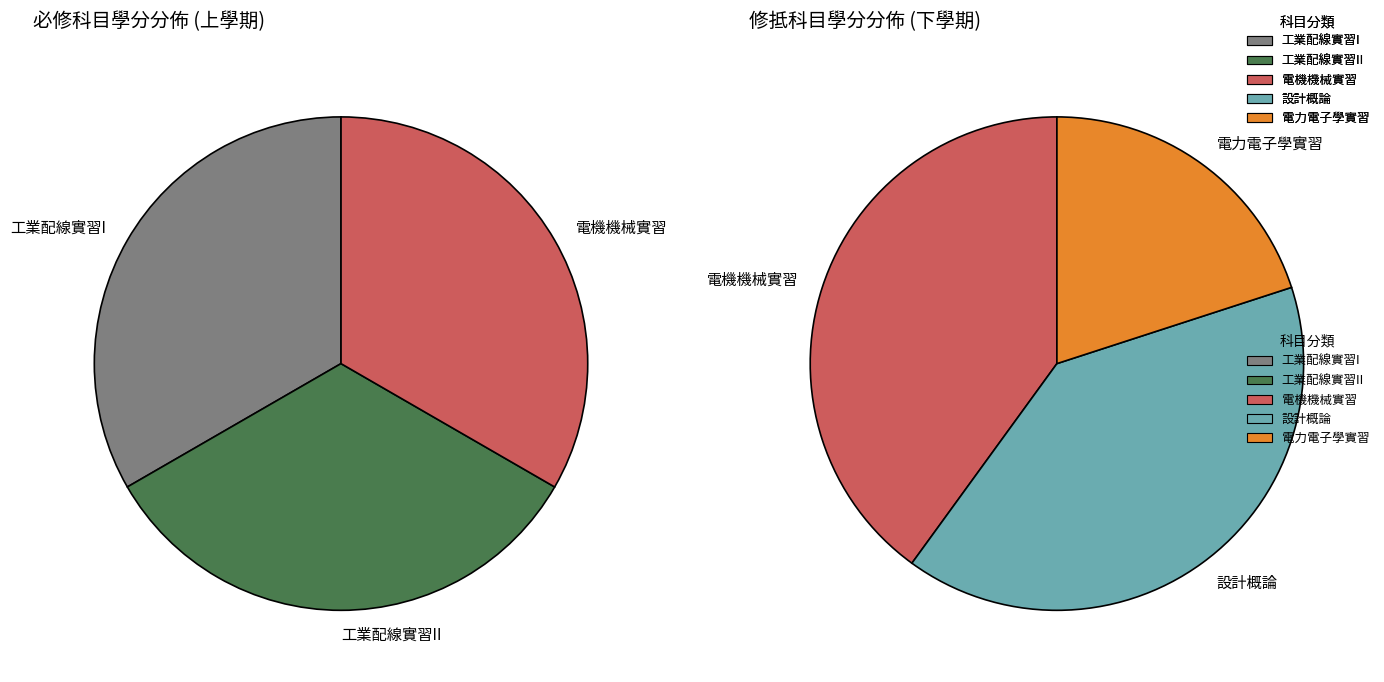

How many slices are in this pie chart?

5